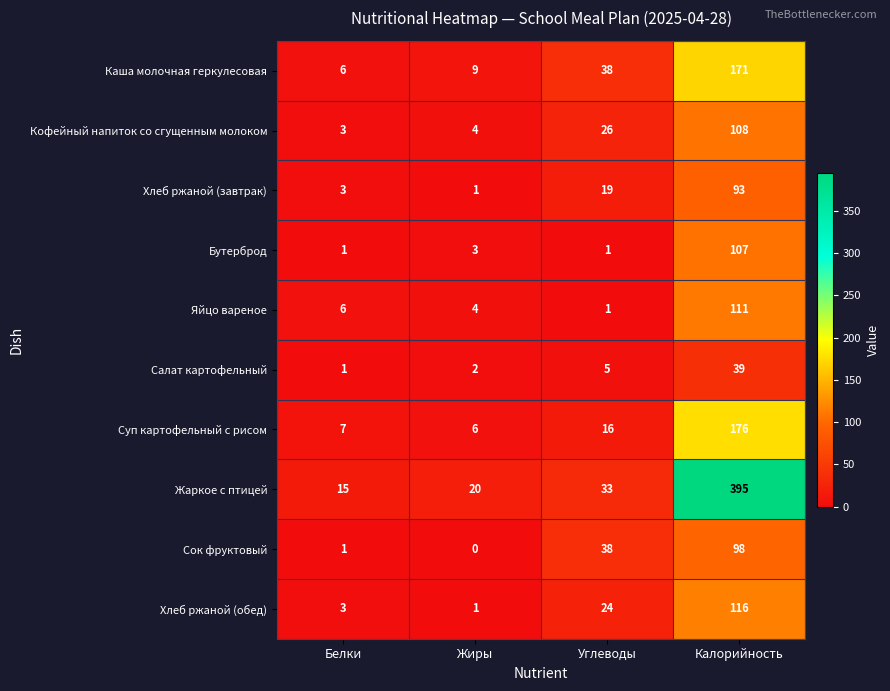

What is the greatest value displayed?

395